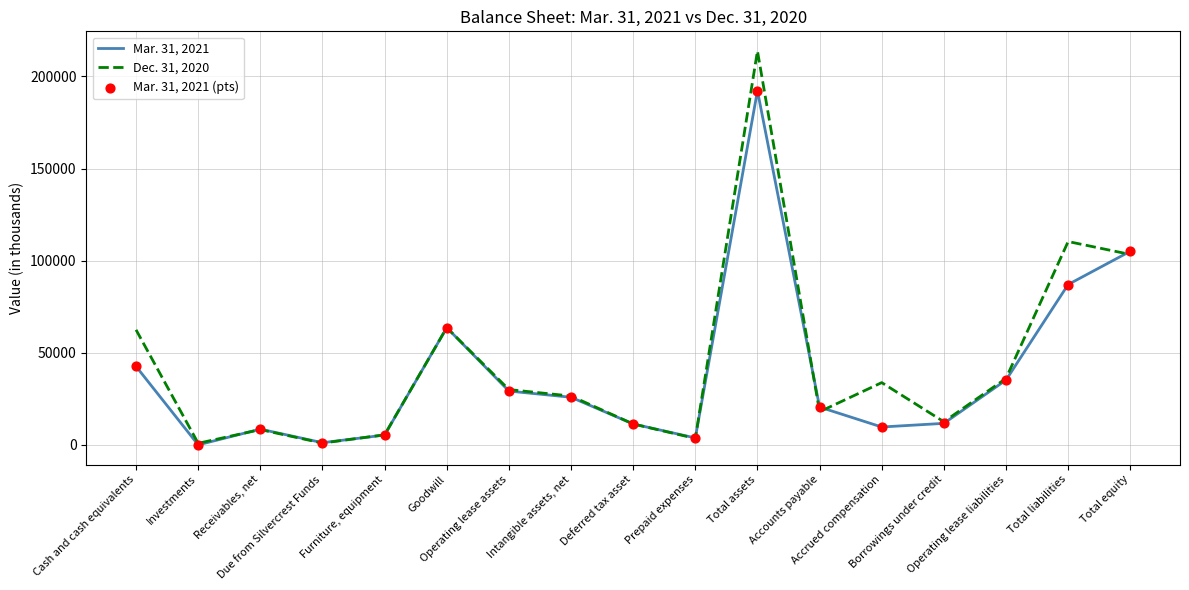

At which category is the sum across all series the highest?

Total assets